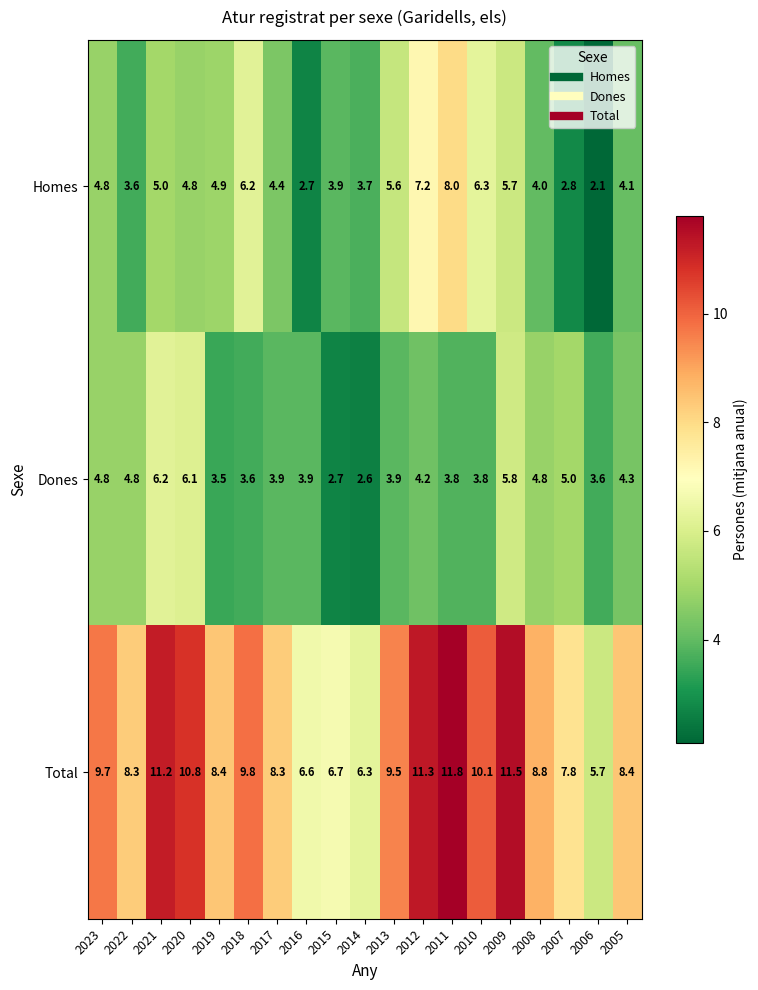

What is the approximate value of Dones at 2013?

3.9